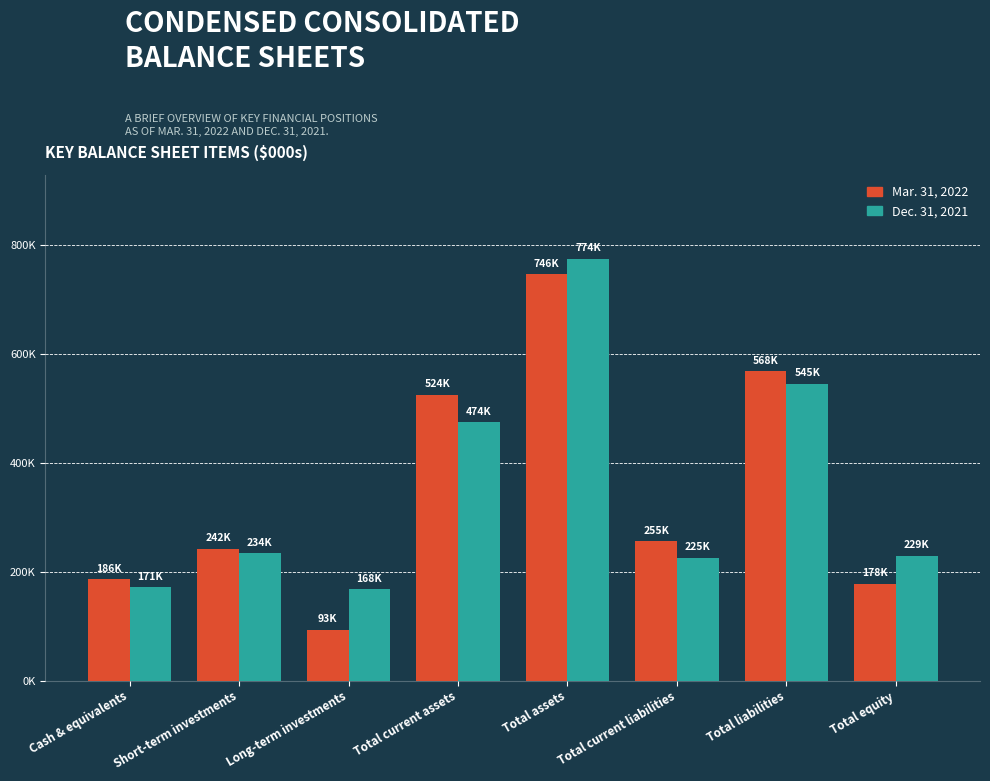

At which category is the sum across all series the highest?

Total assets